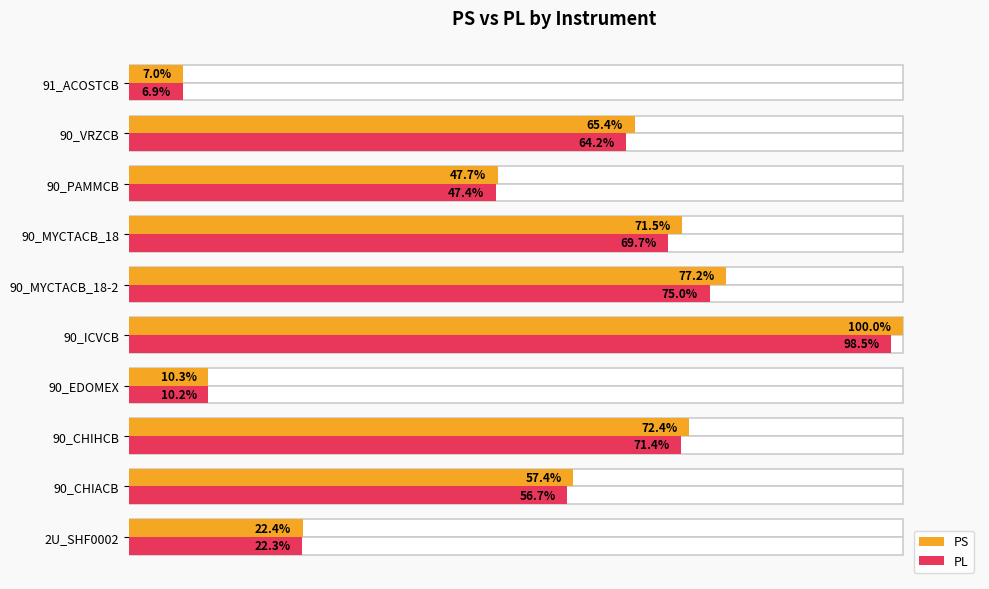

Is it true that PL equals 20.1 at 90_MYCTACB_18?

False